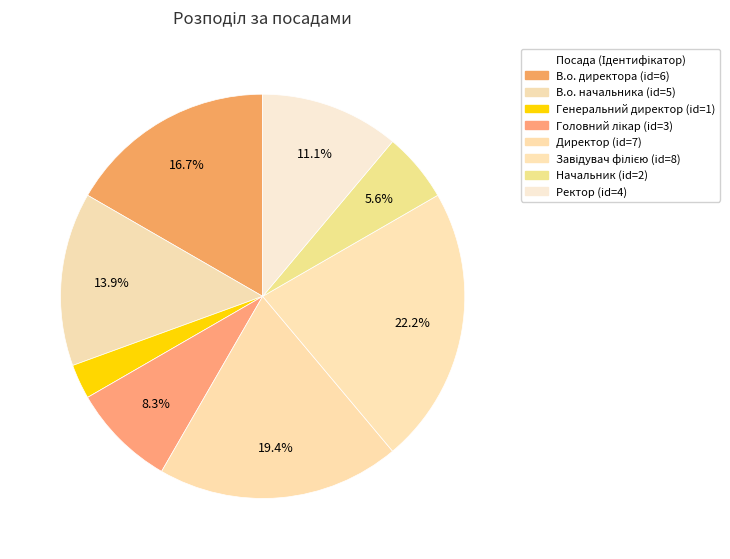

Count the number of slices in the pie.

8